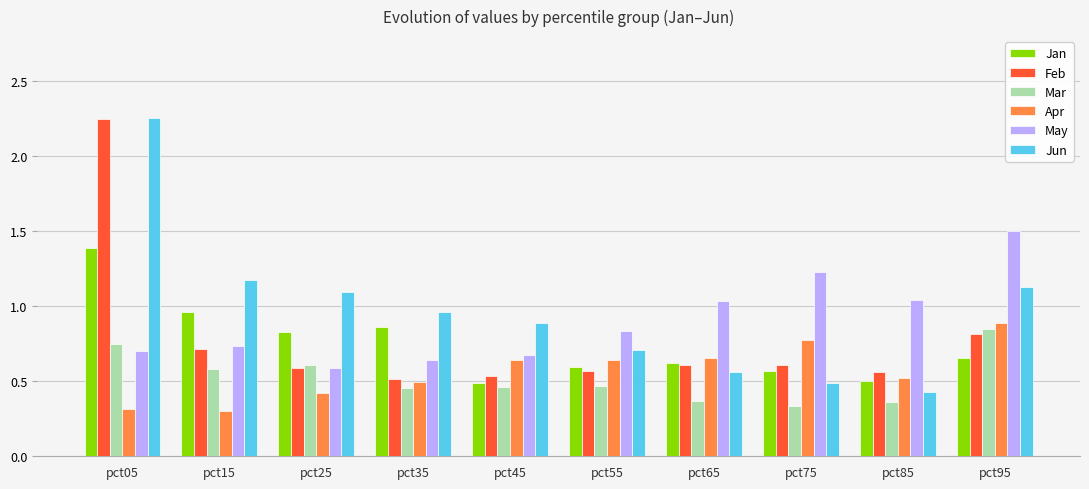

Which series has the widest spread of values?

Jun